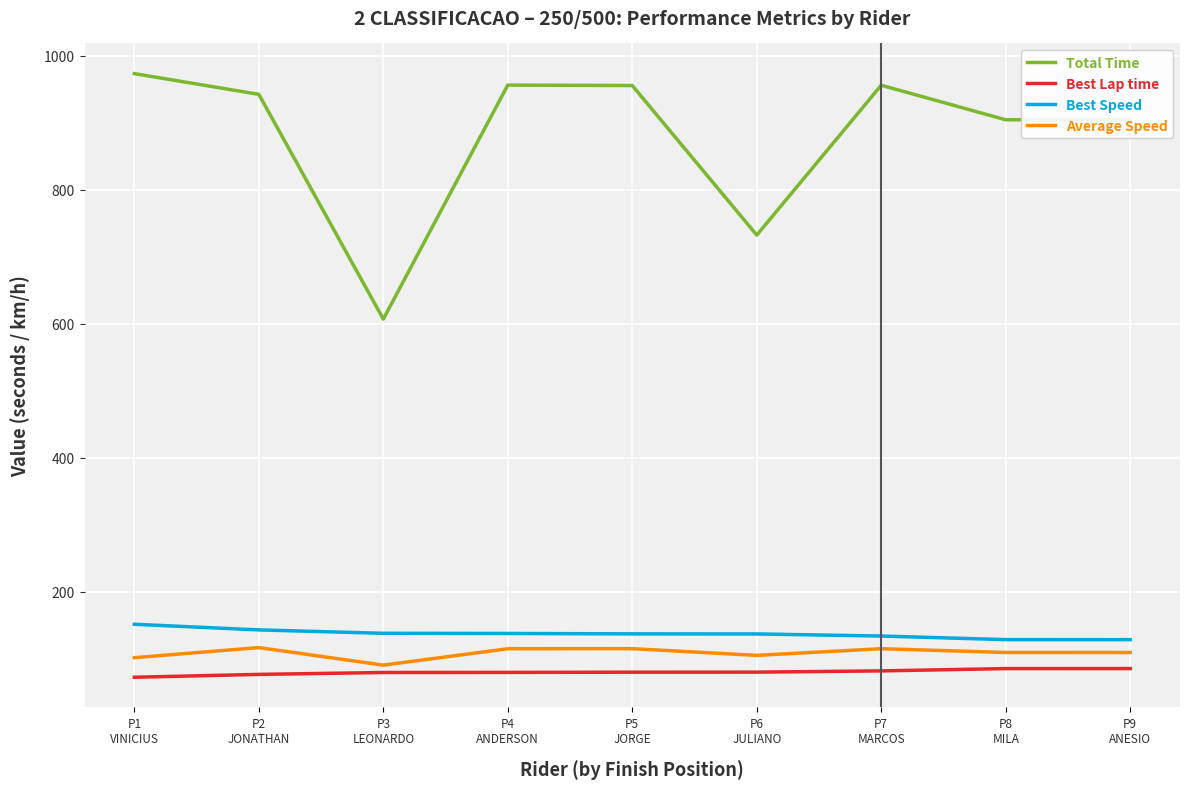

In Total Time, how many points are lower than both neighbors (excluding endpoints)?

3